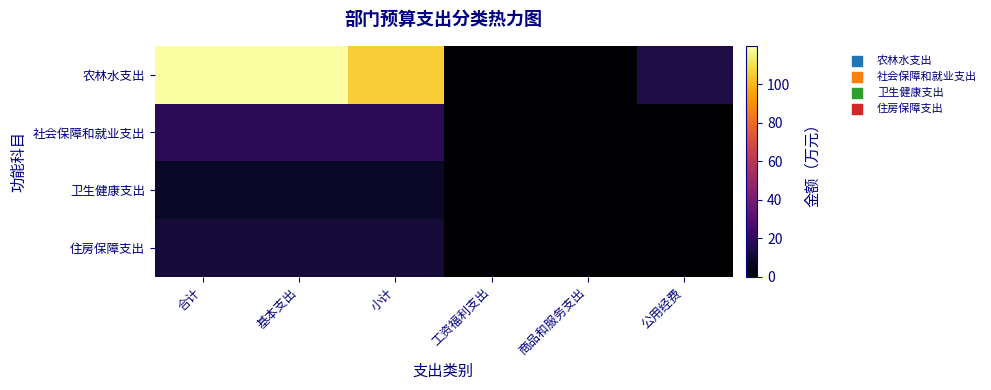

Which series has the largest total across all categories?

农林水支出